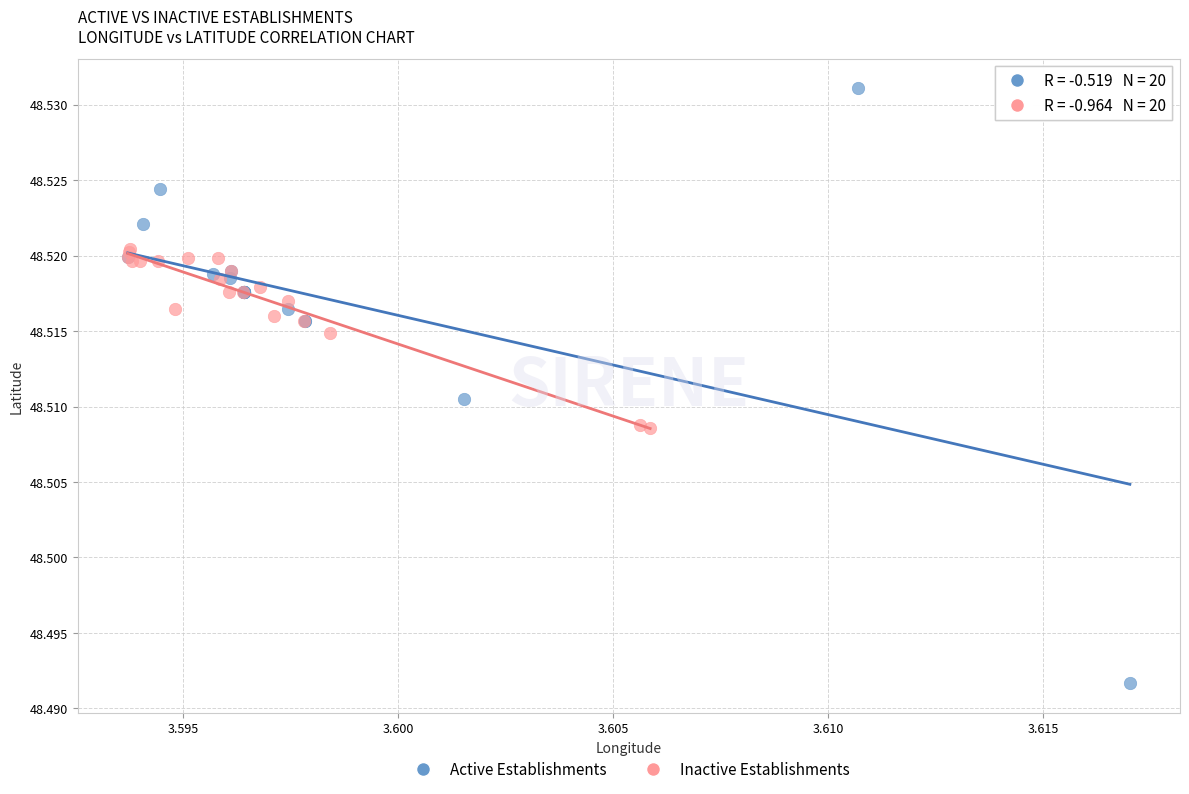

Which series has the widest spread of Y values?

Active Establishments